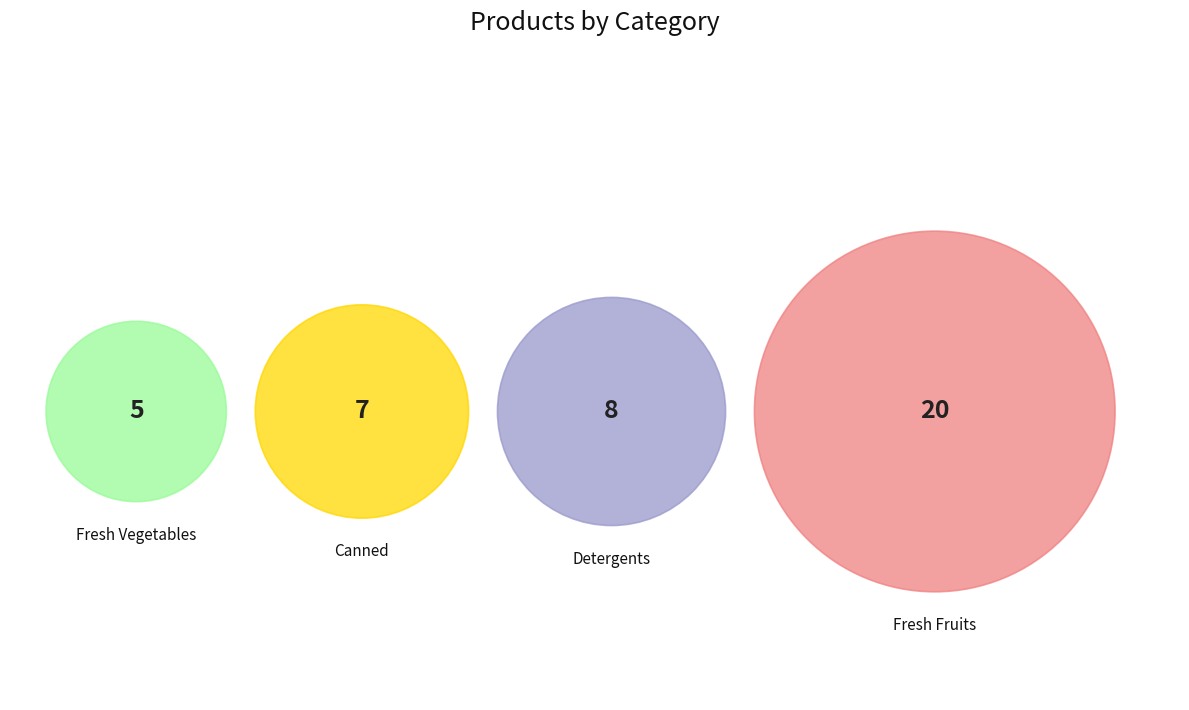

To the nearest percent, what is the difference between the largest and smallest slice percentages?

38%